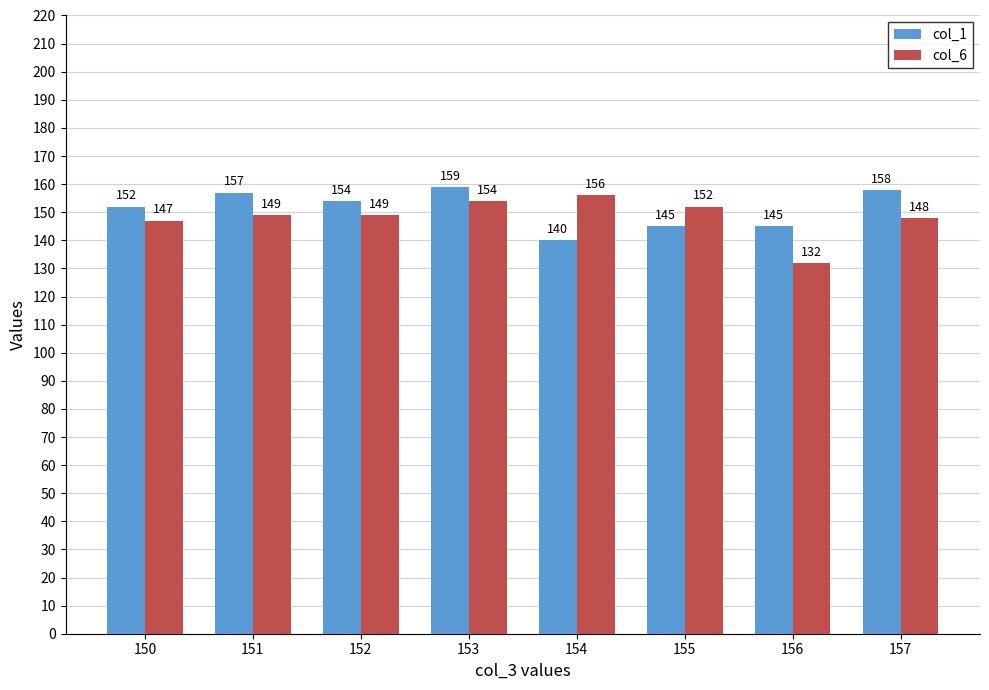

Rank the series by their maximum value, from lowest to highest.

col_6, col_1